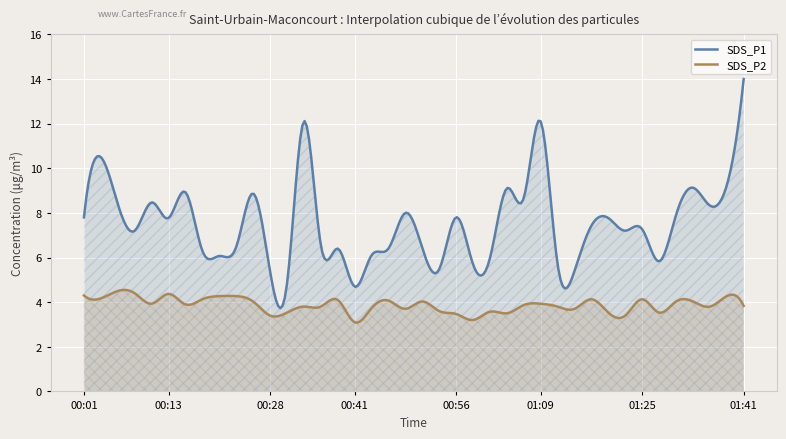

At which label does SDS_P2 reach its minimum?

00:41